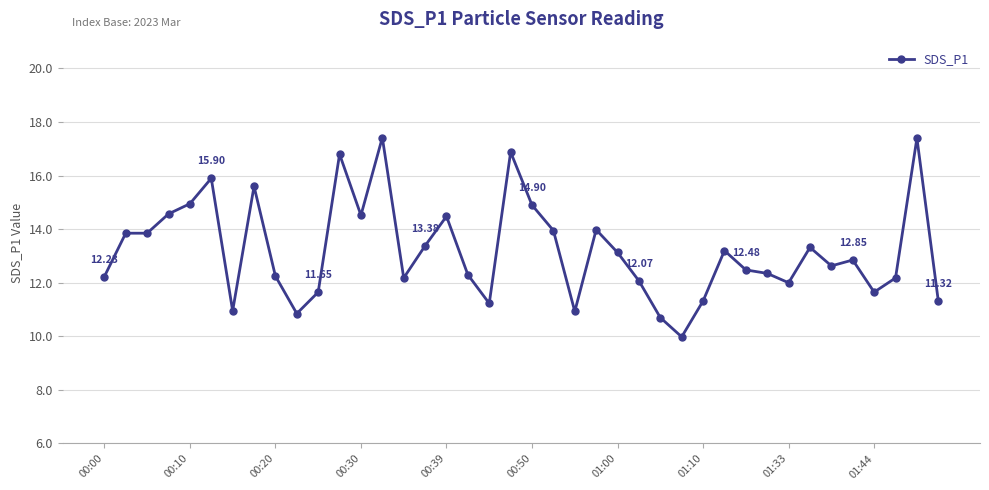

True or false: there are more than 2 points higher than both neighbors.

True